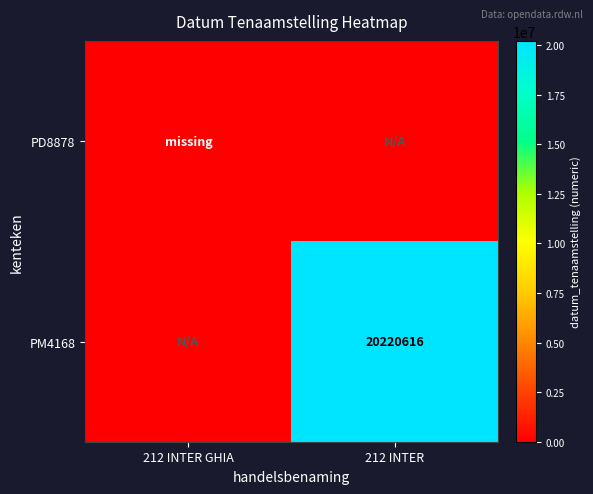

Is it true that PM4168 equals 4900937 at 212 INTER?

False